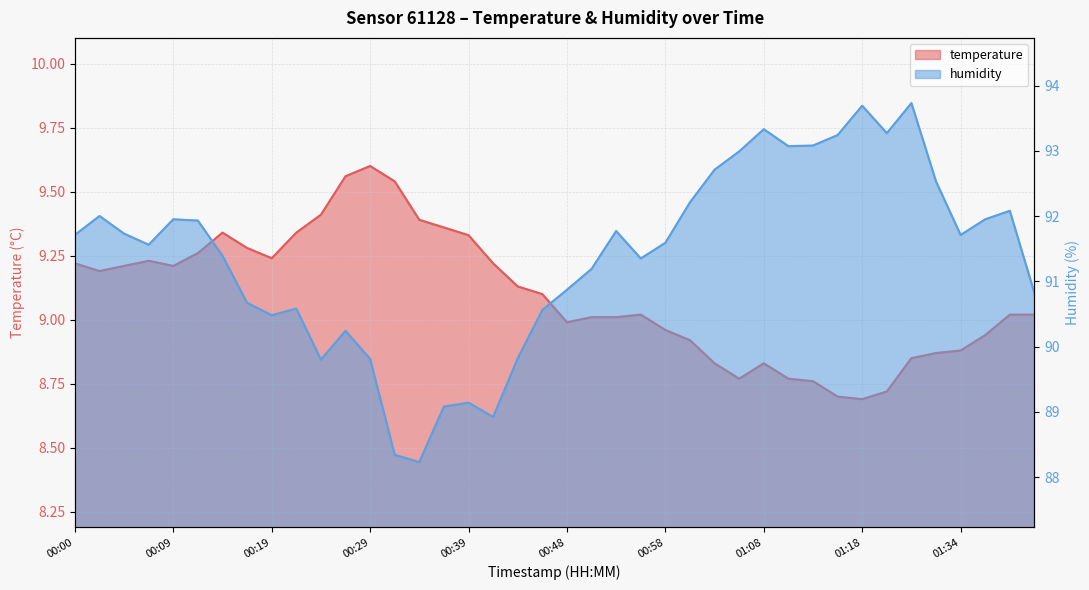

Which label corresponds to the largest value in the chart?

01:26